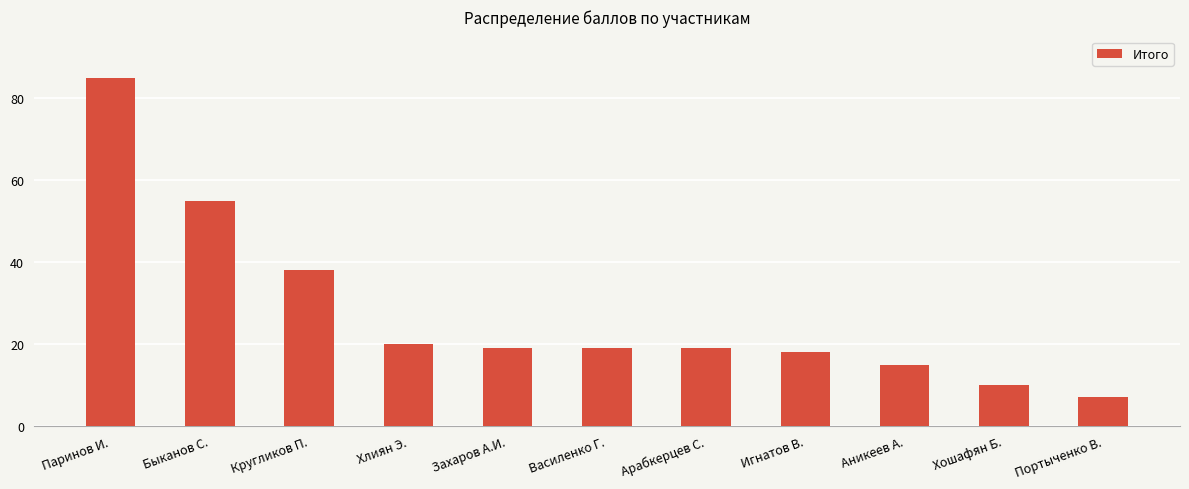

What is the ratio of the value at Арабкерцев С. to the value at Игнатов В.?

1.1